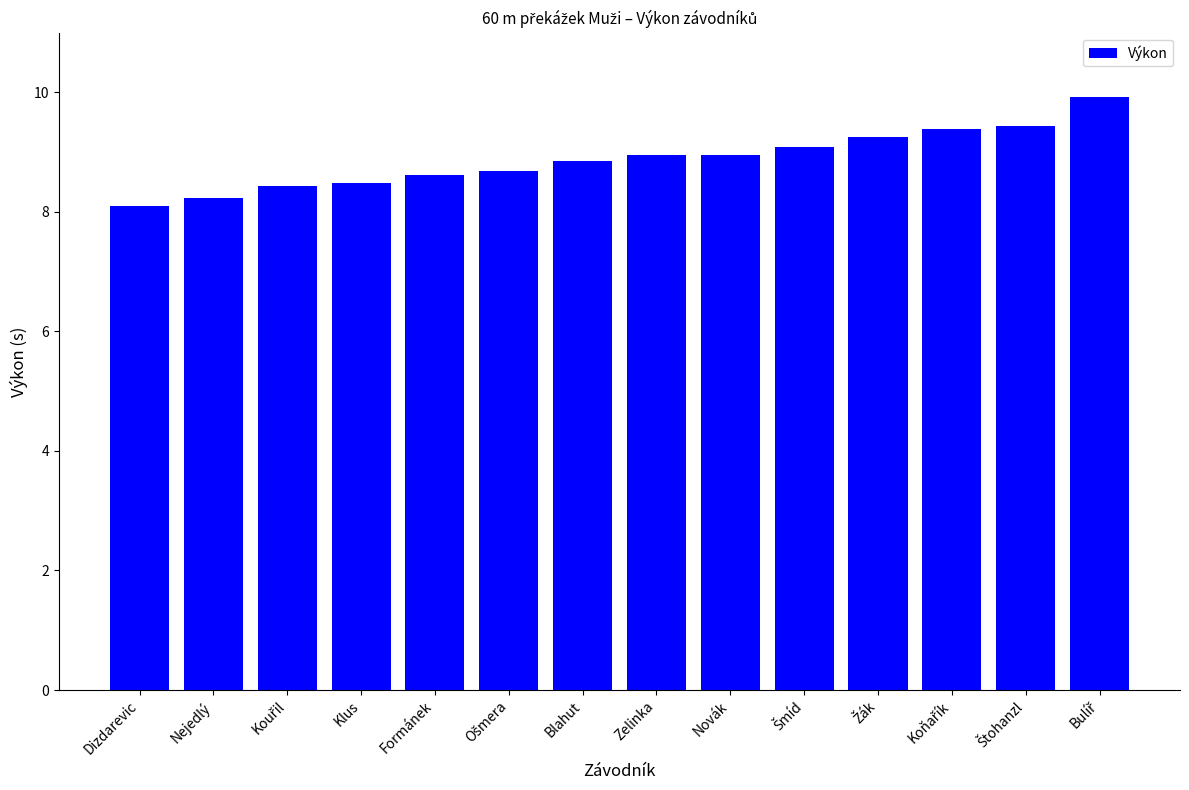

What is the smallest value displayed?

8.1